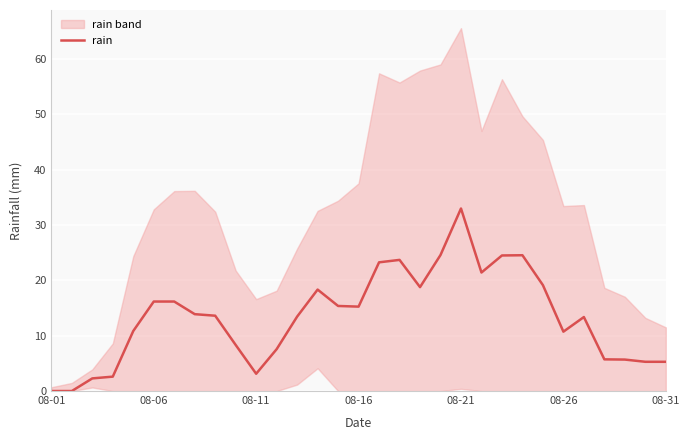

What position from the left is 13?

14